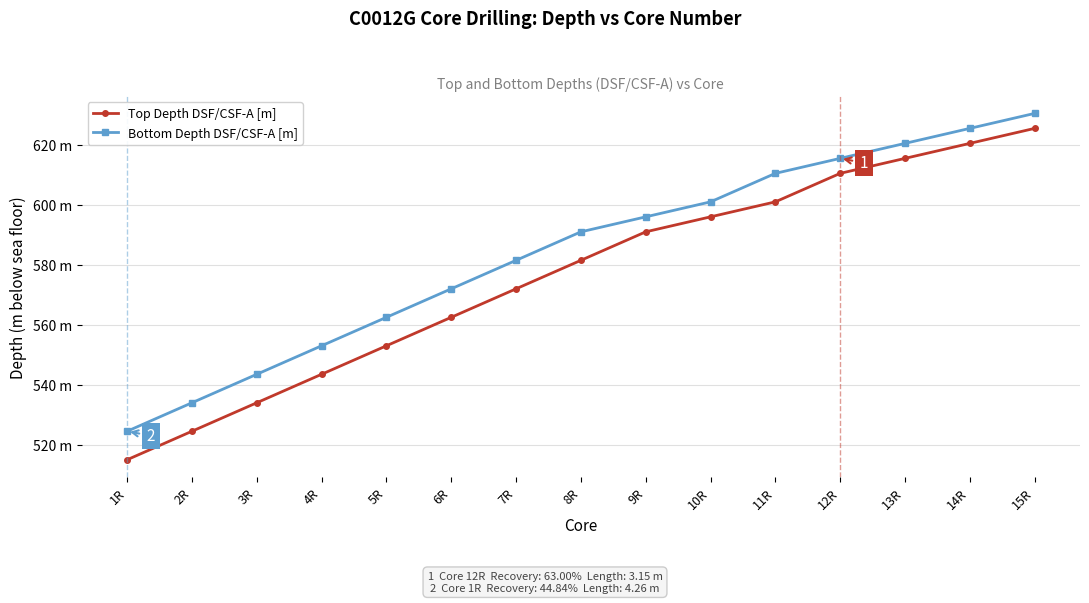

True or false: Bottom Depth DSF/CSF-A [m] has more than 2 interior local peaks.

False